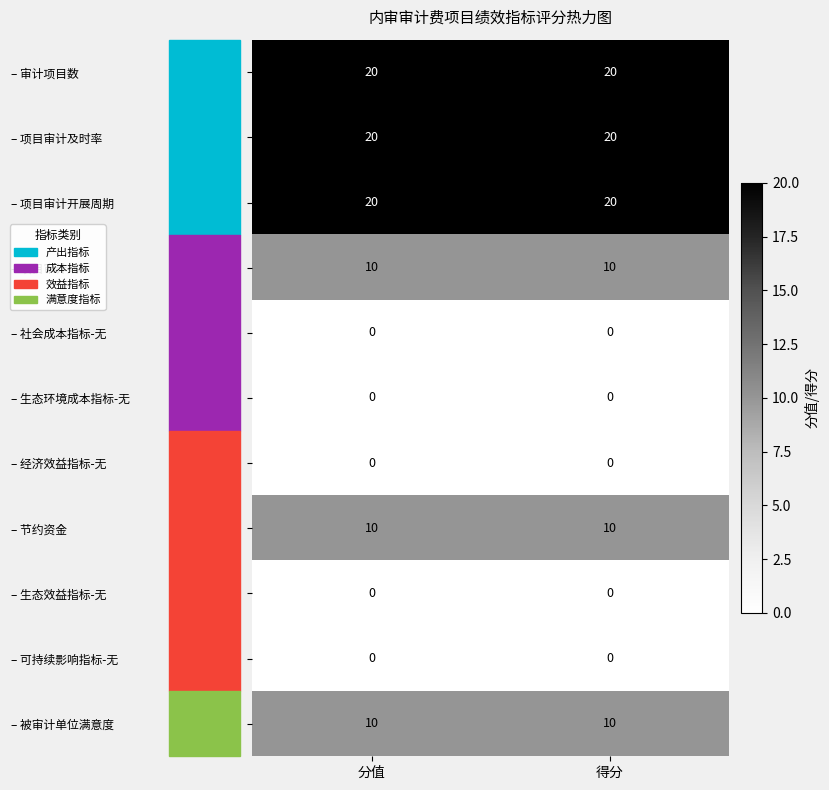

Read the – 项目审计及时率 value at 分值.

20